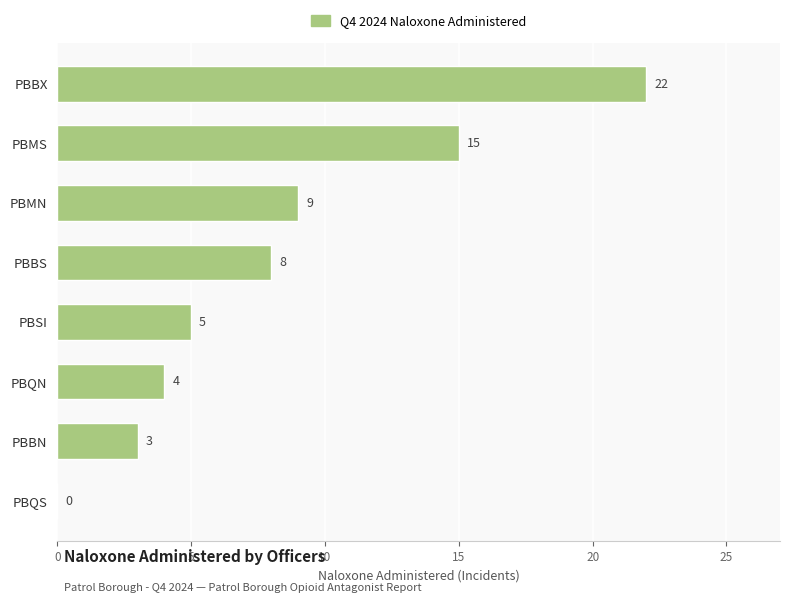

The value at PBQN is 7. True or false?

False